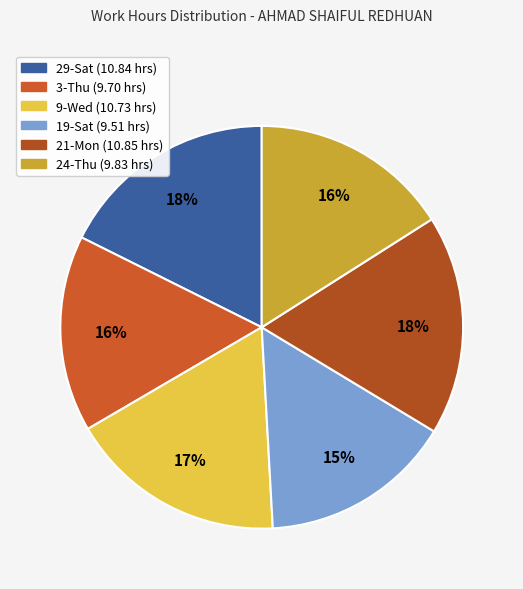

How many slices are in this pie chart?

6